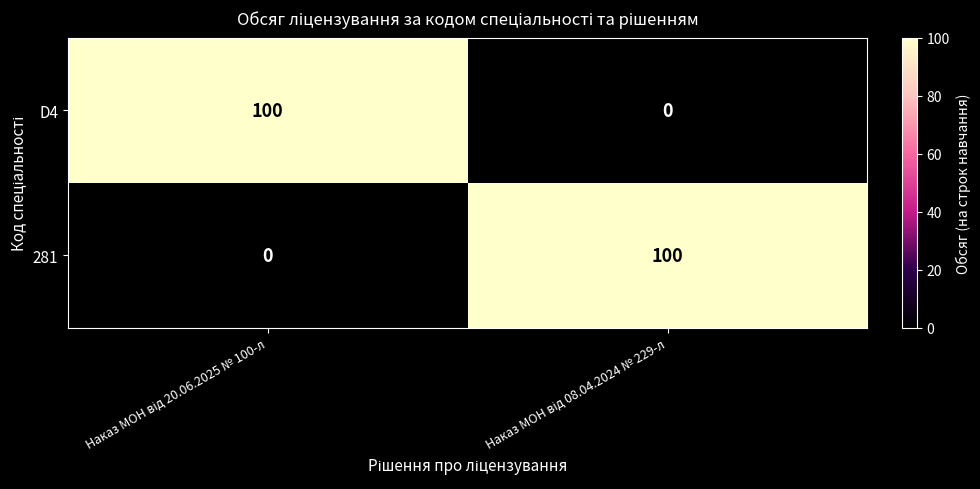

What is the sum of all 281 values?

100